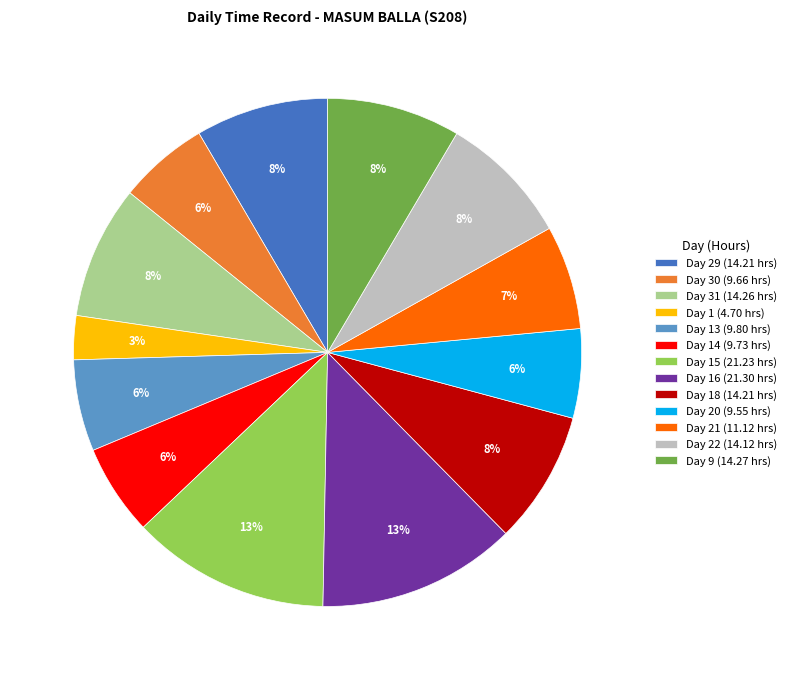

Which slice is the smallest?

Day 1 (4.70 hrs)